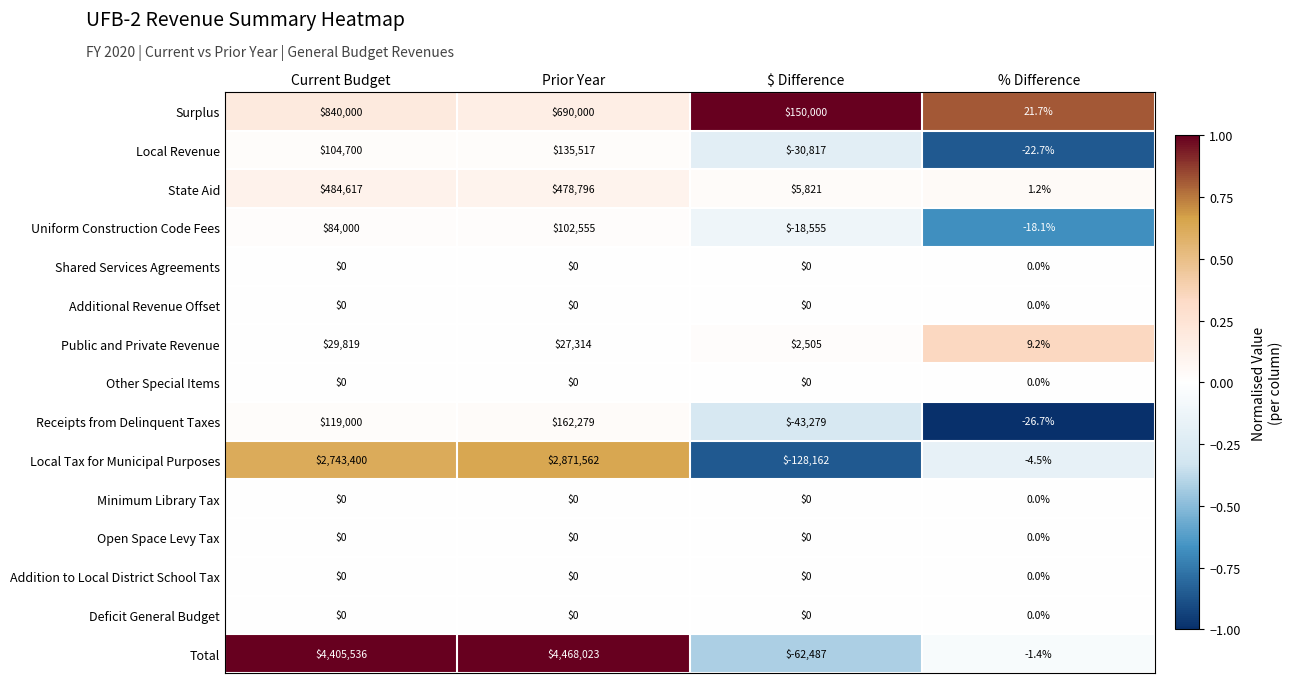

Which series has the largest total across all categories?

Total